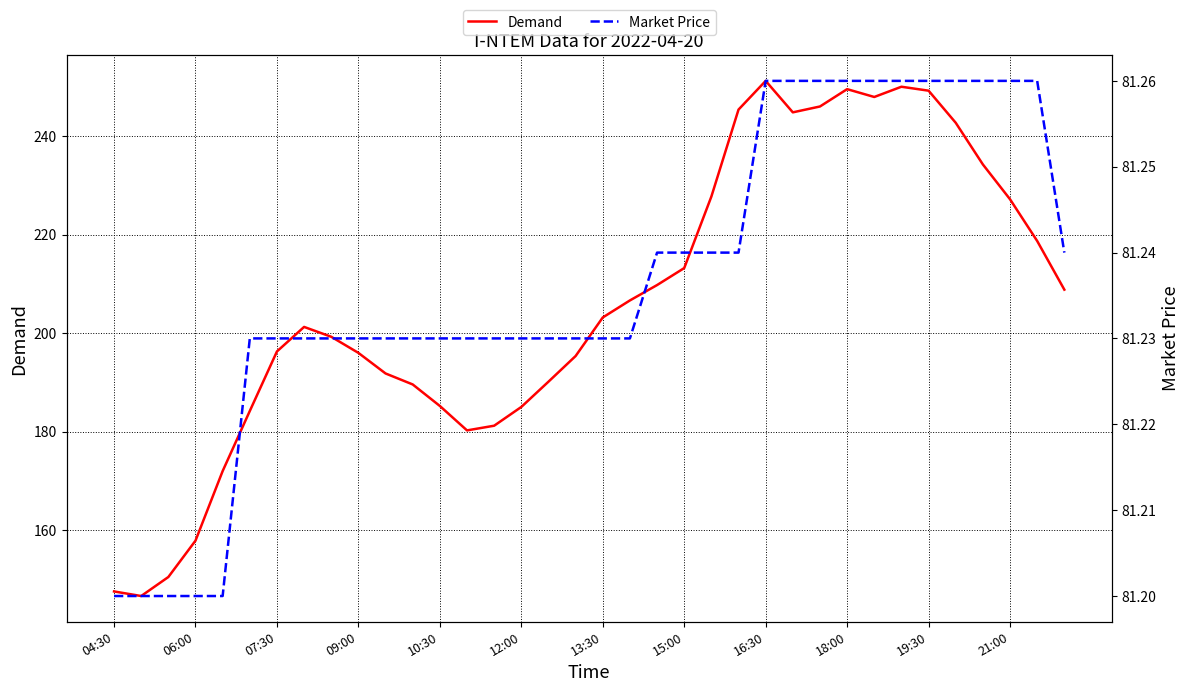

What is the highest value of the Demand series?

251.2